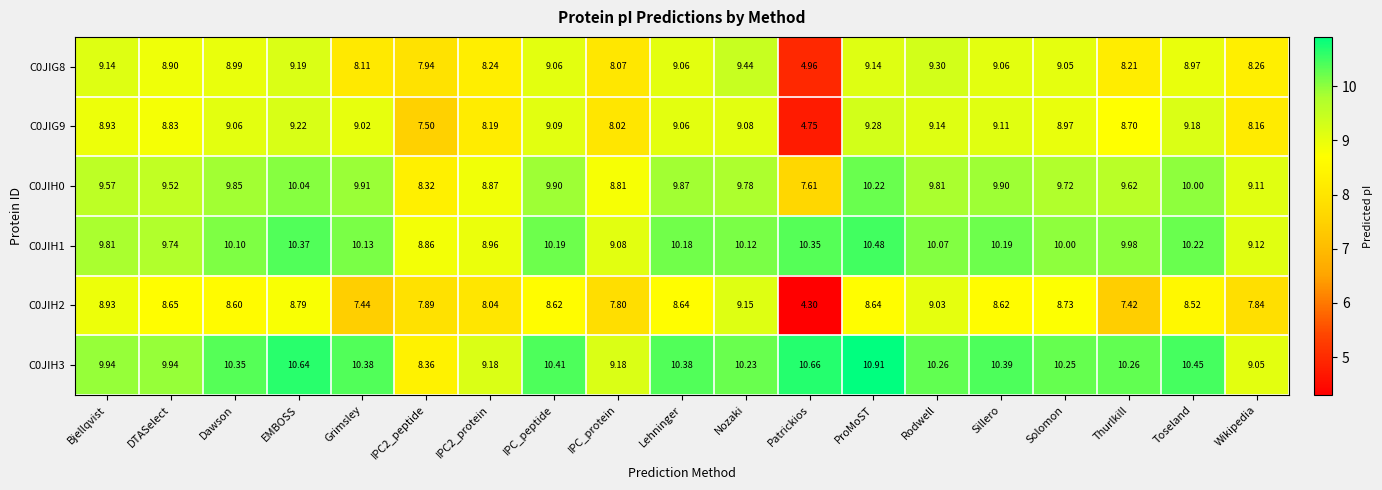

Count the number of data series in this chart.

6